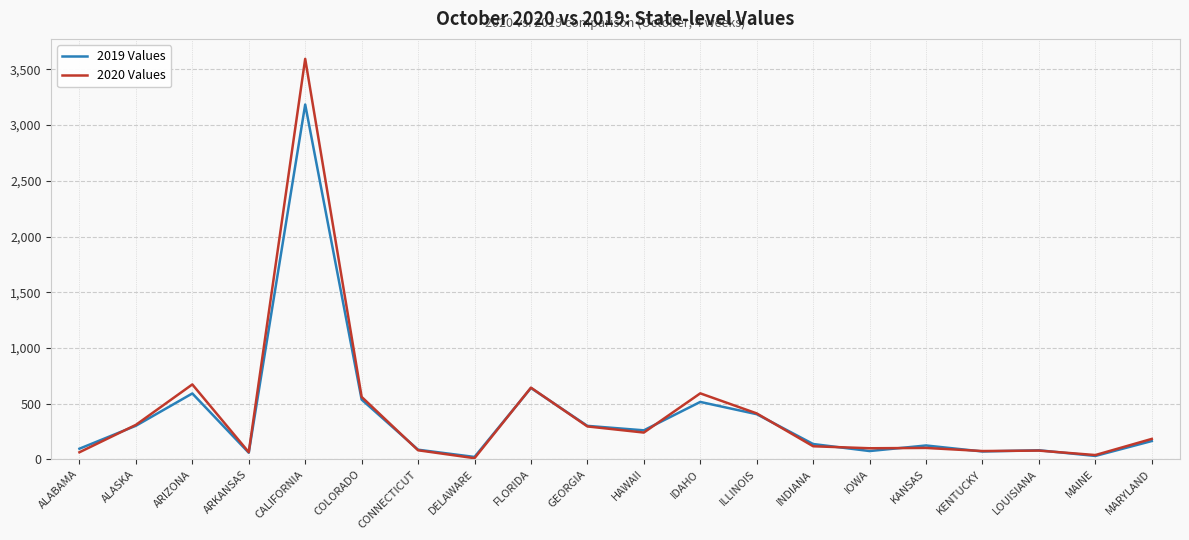

Which series changed the most between CALIFORNIA and COLORADO?

2020 Values